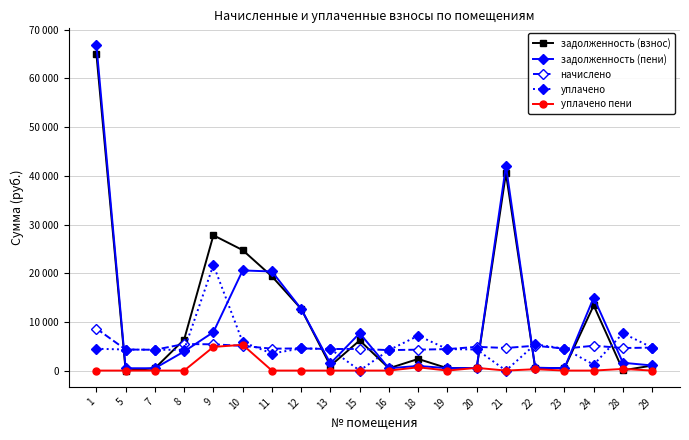

What is the total value across all series at 29?

11503.5